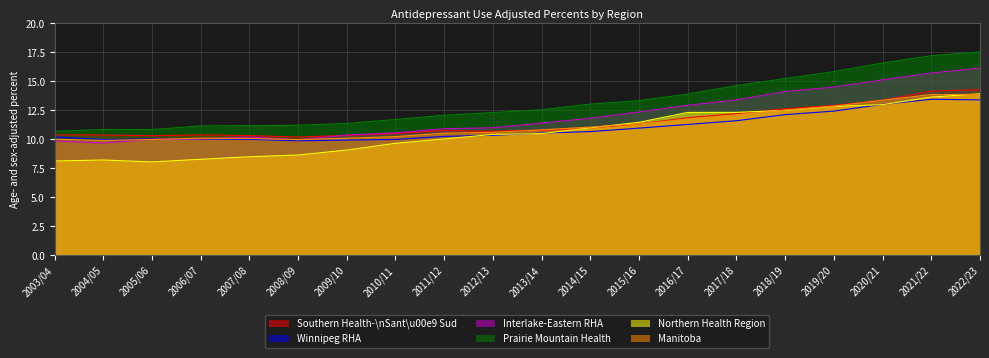

The Manitoba series shows 10.2 at 2010/11. True or false?

True